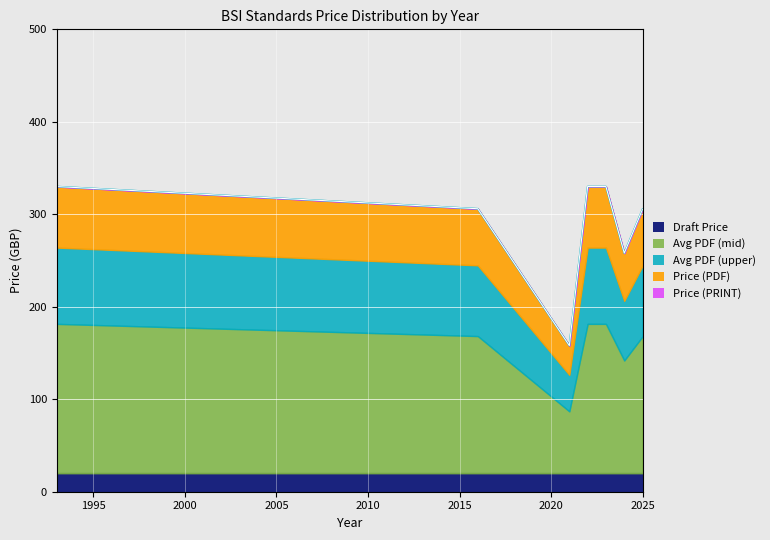

Does the chart display data point markers on the line(s)?

No